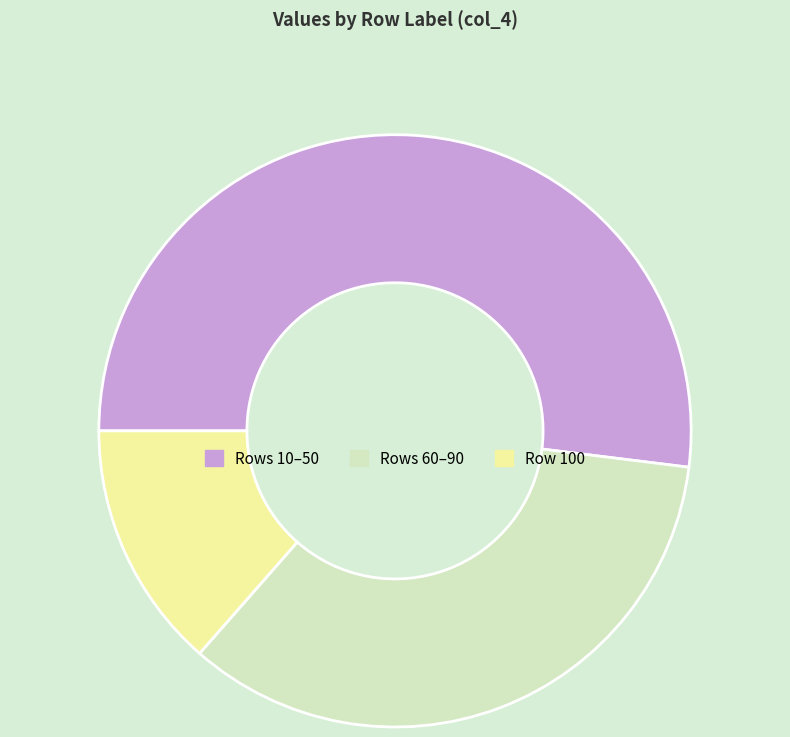

Is there any slice that represents more than half of the pie?

Yes